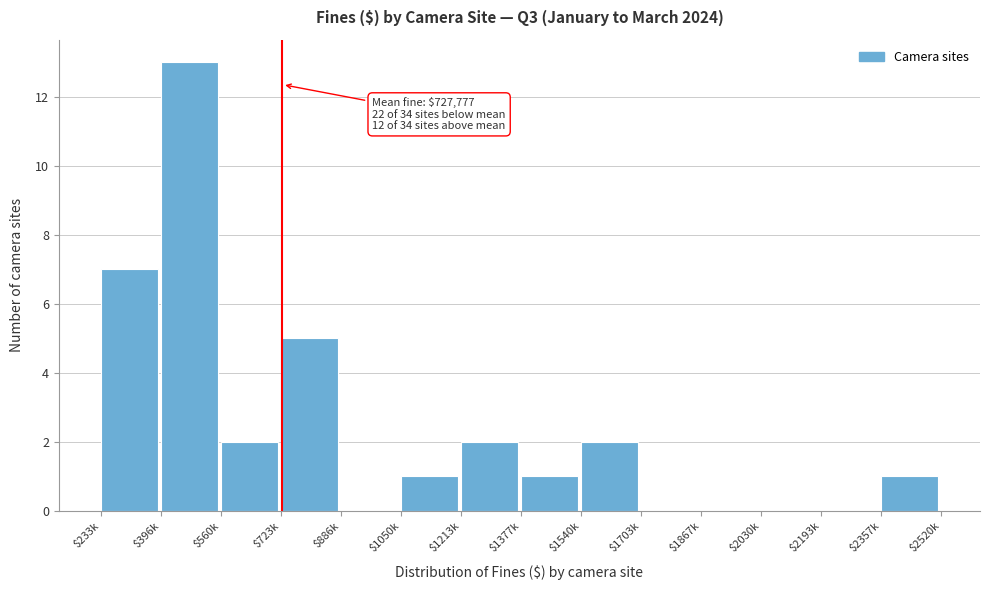

The value at $2030k is 0. True or false?

True